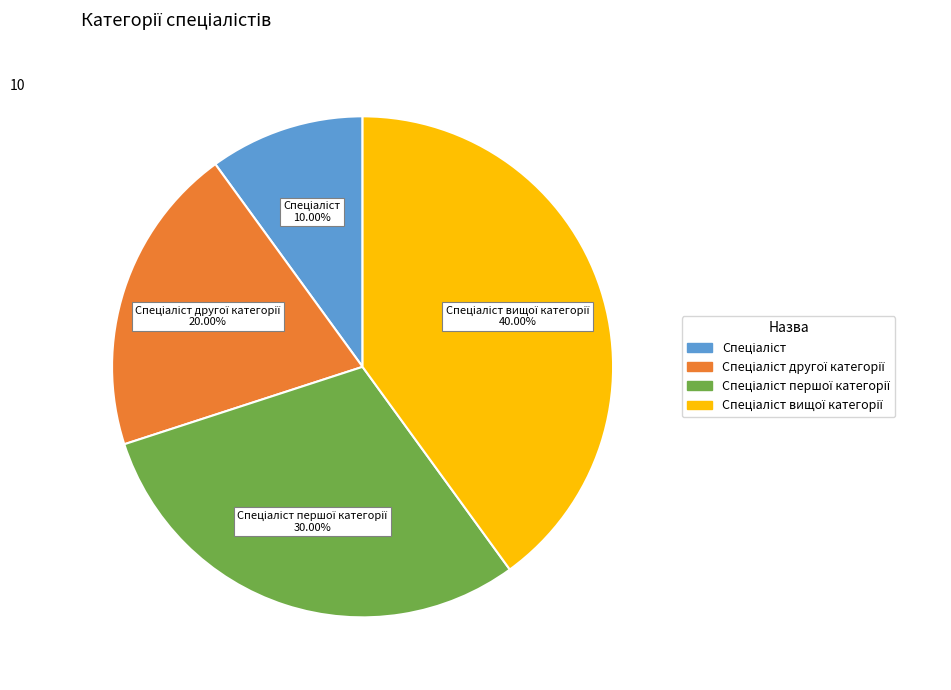

Is there a majority slice in this chart?

No